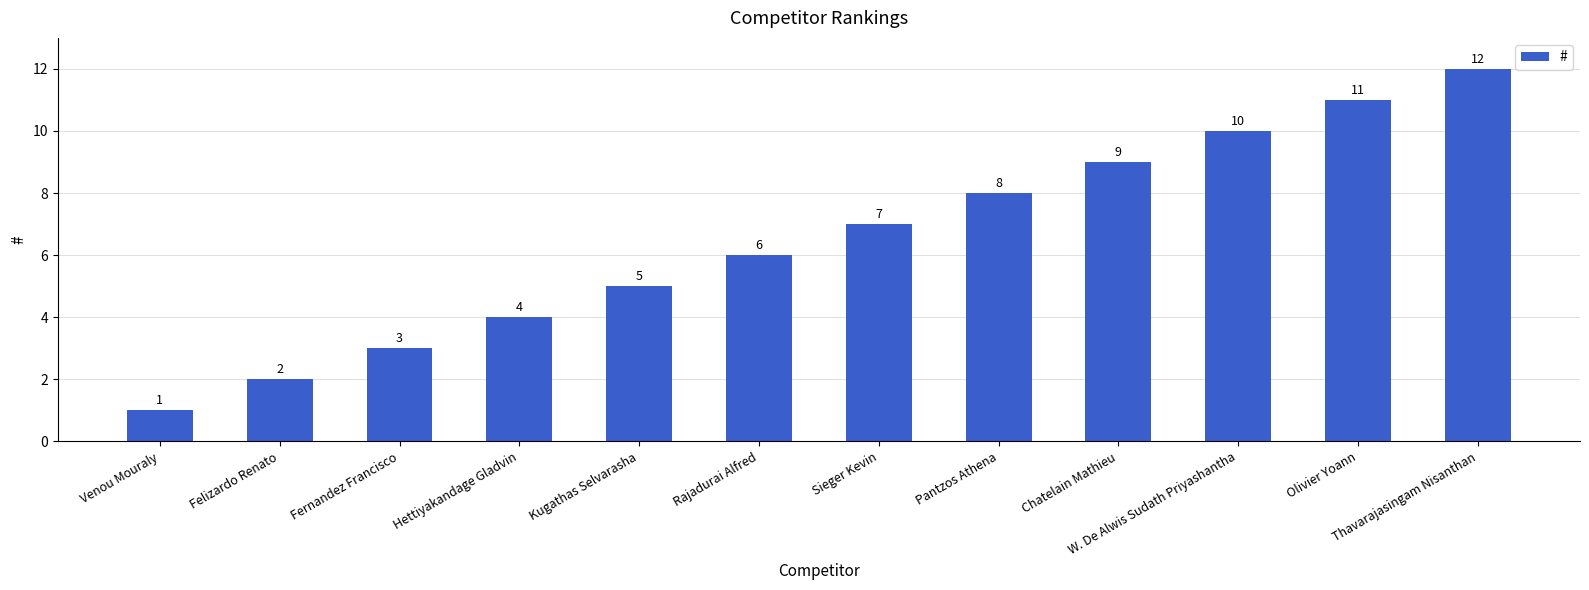

The chart shows a value of 12 at Thavarajasingam Nisanthan. True or false?

True